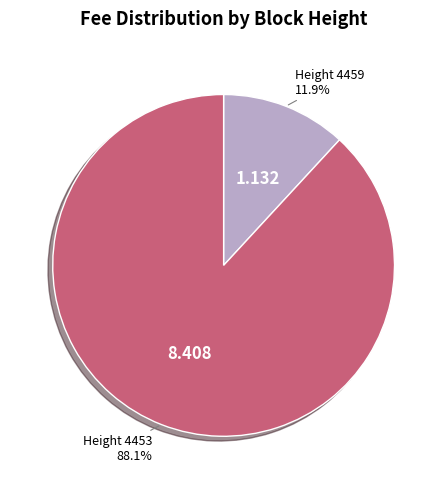

Is the sum of Height 4459 and Height 4453 greater than half?

Yes